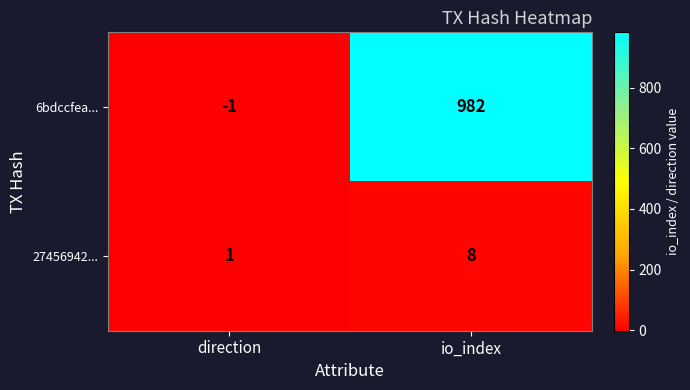

Read the 27456942... value at io_index.

8